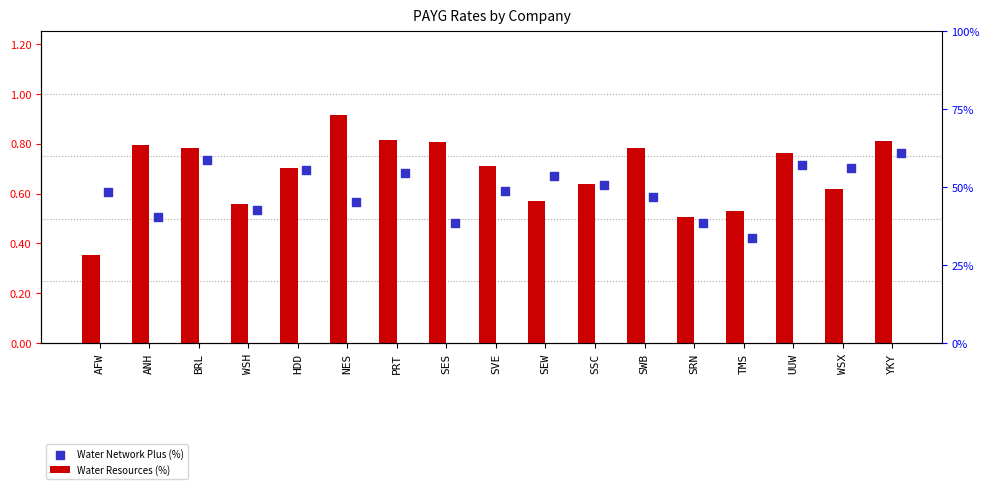

What are all the series names shown in the legend?

Water Resources (%), Water Network Plus (%)